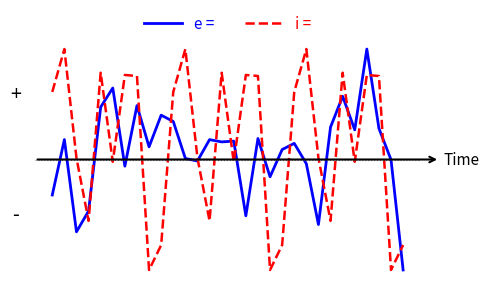

Does the chart display data point markers on the line(s)?

No